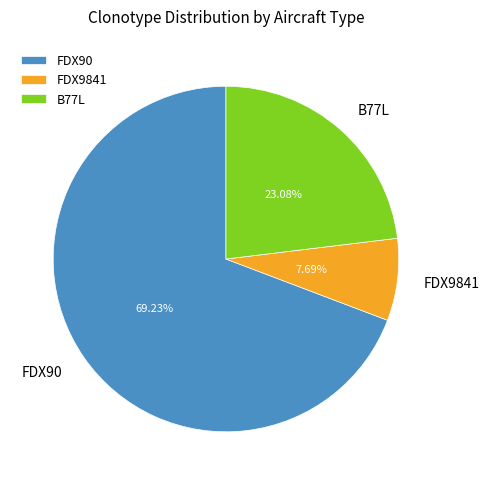

Between B77L and FDX9841, which is larger?

B77L